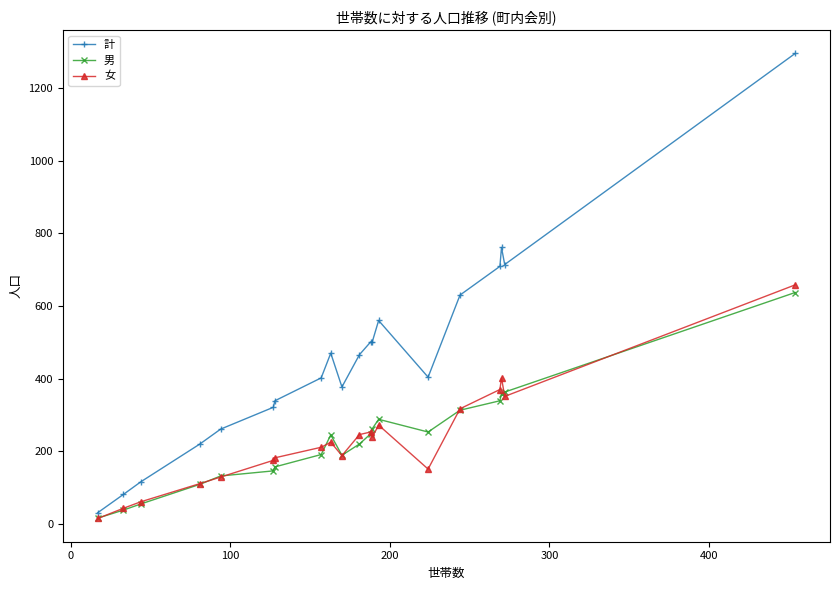

What is the greatest value displayed?

1295